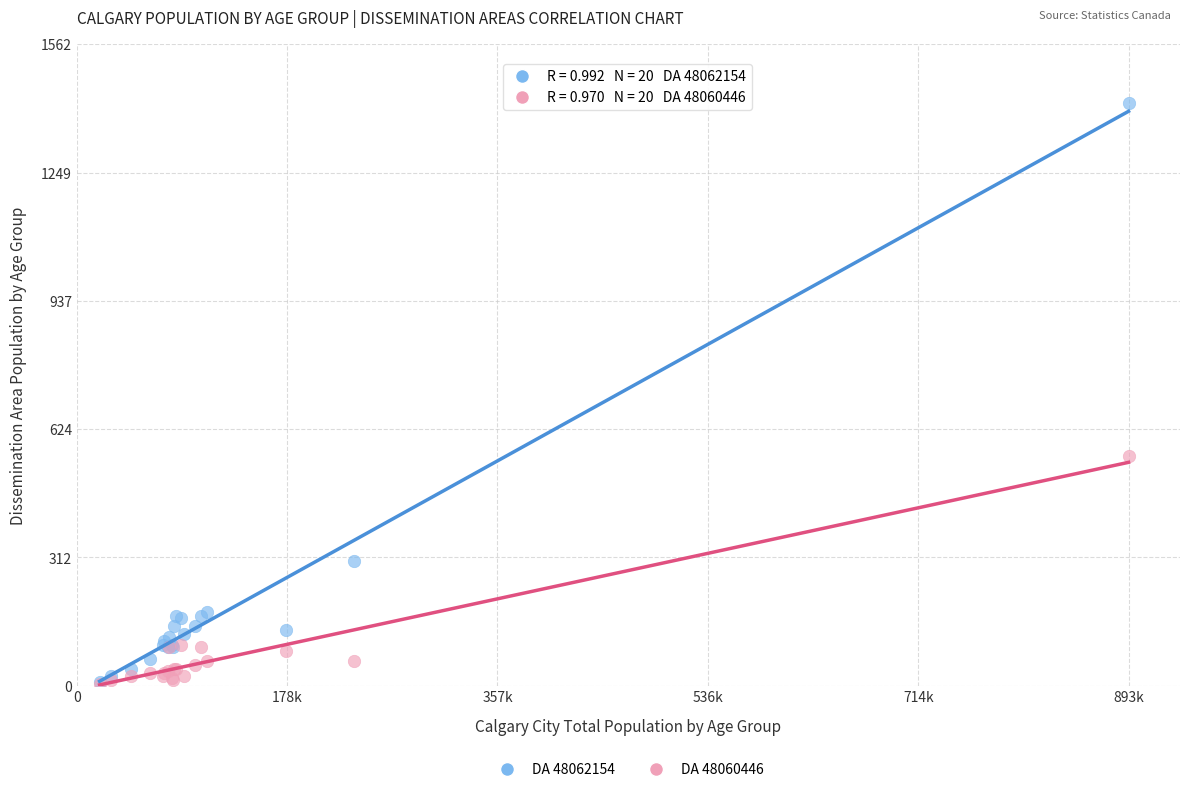

Across all series, what Y value is closest to 712?

560